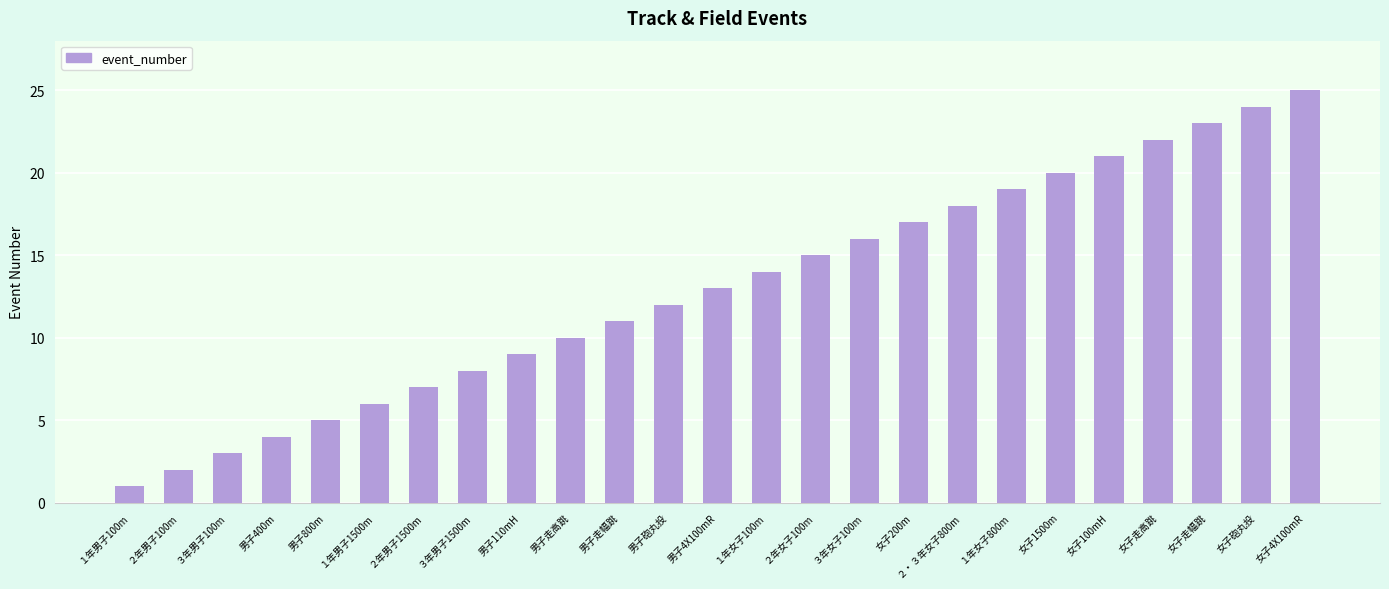

Rank the categories by value from lowest to highest.

１年男子100m, ２年男子100m, ３年男子100m, 男子400m, 男子800m, １年男子1500m, ２年男子1500m, ３年男子1500m, 男子110mH, 男子走高跳, 男子走幅跳, 男子砲丸投, 男子4X100mR, １年女子100m, ２年女子100m, ３年女子100m, 女子200m, ２・３年女子800m, １年女子800m, 女子1500m, 女子100mH, 女子走高跳, 女子走幅跳, 女子砲丸投, 女子4X100mR